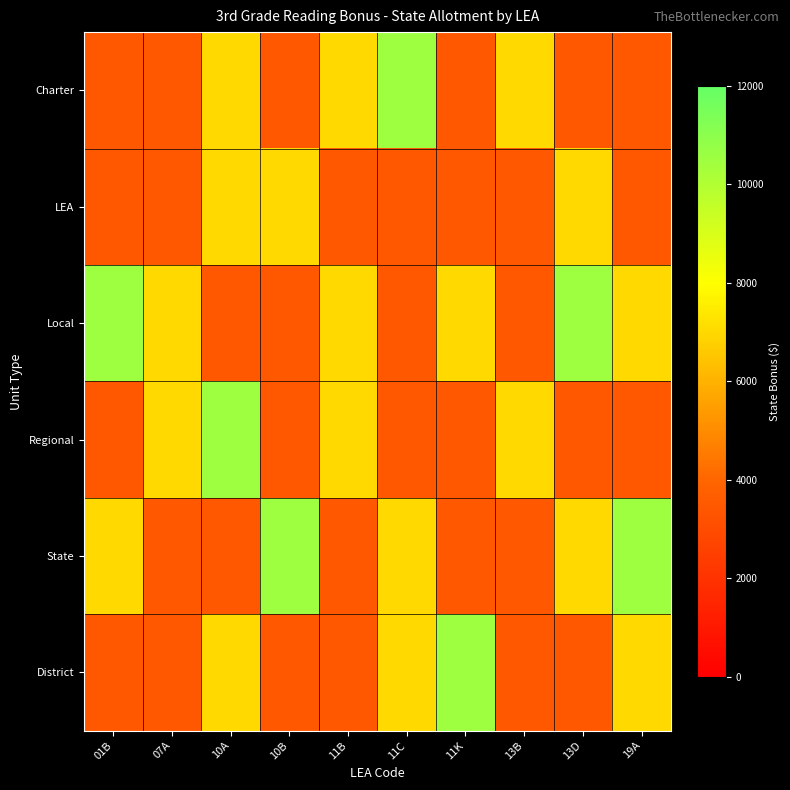

Rank the series by their maximum value, from lowest to highest.

LEA, Charter, Local, Regional, State, District